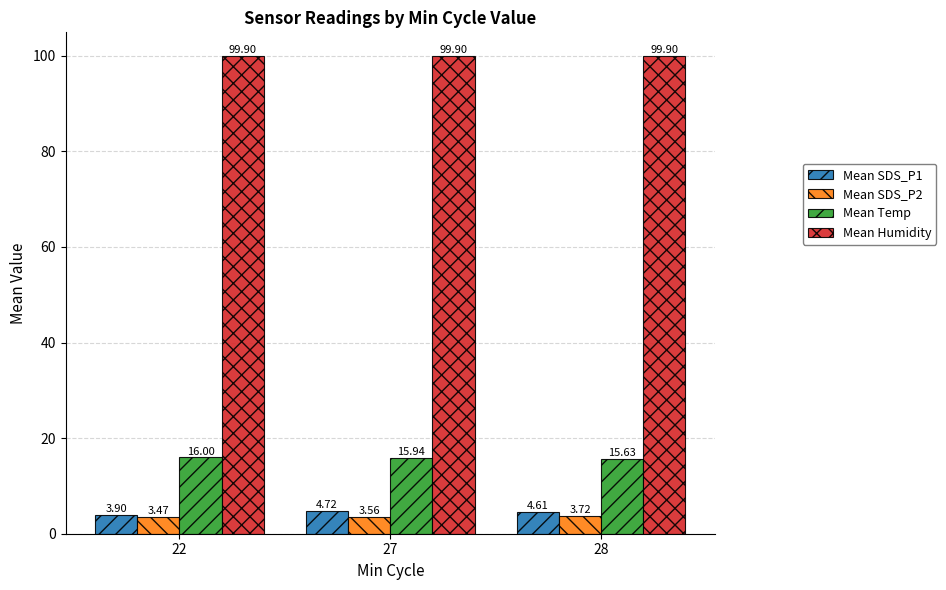

What value does the Mean SDS_P1 series have at 28?

4.6